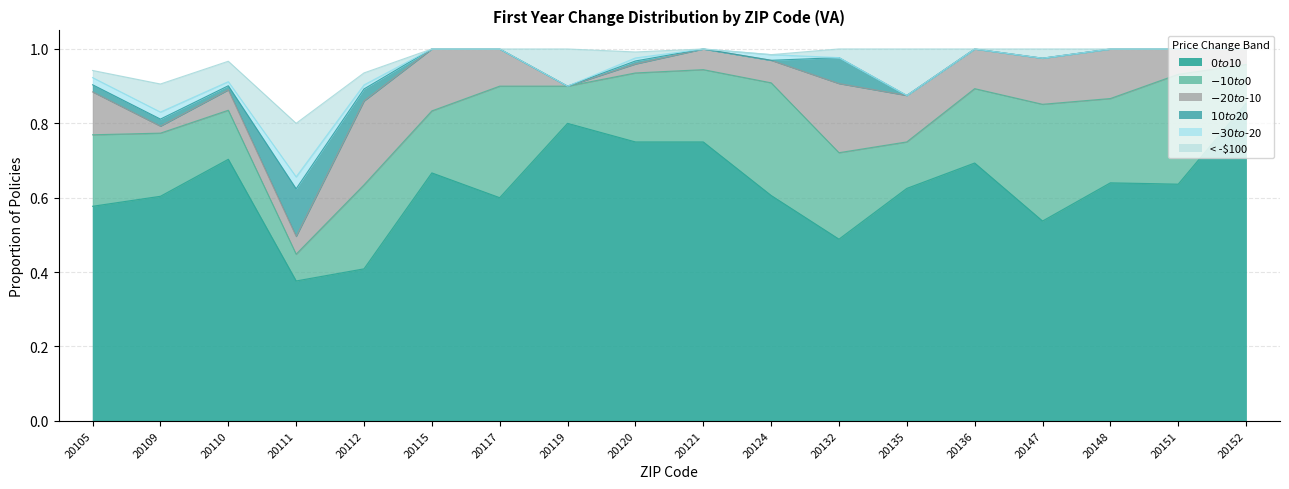

List the labels in order of $0 to $10 value, largest first.

20152, 20119, 20120, 20121, 20110, 20136, 20115, 20148, 20151, 20135, 20124, 20109, 20117, 20105, 20147, 20132, 20112, 20111